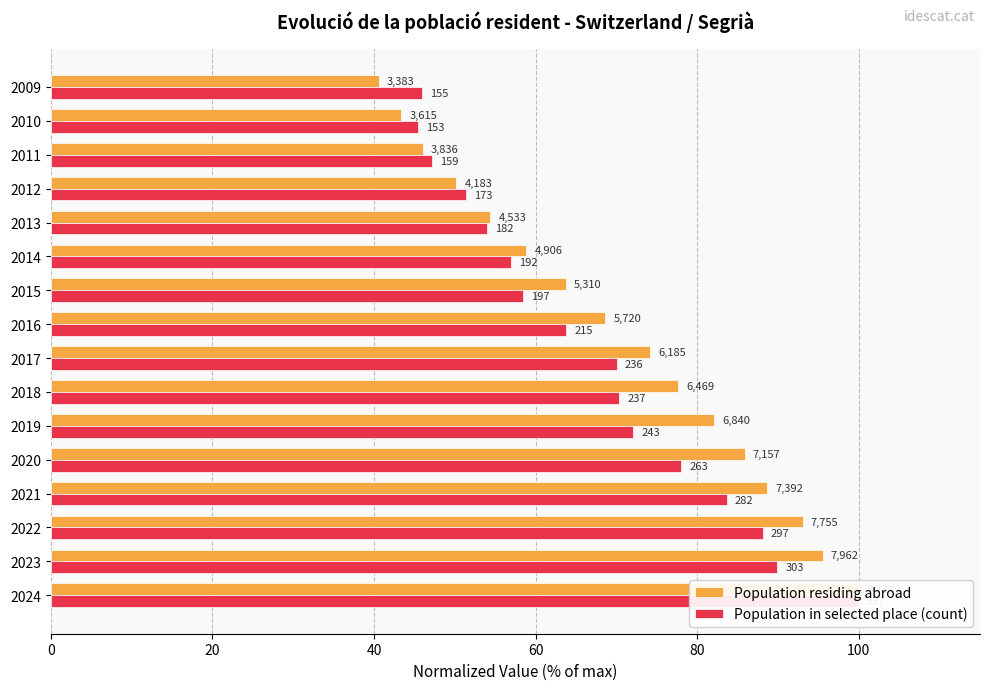

How many distinct data groups are displayed?

2